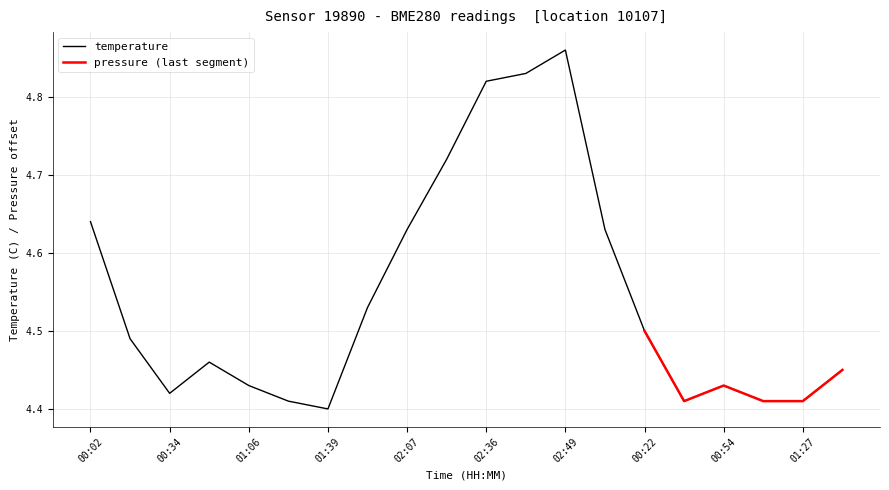

At which category does the chart reach its peak across all series?

02:49